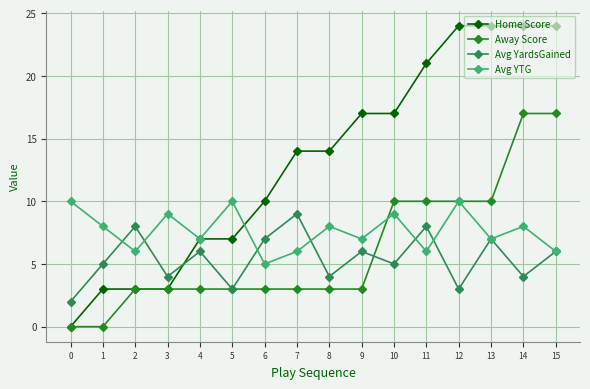

Reading left to right, list all the values displayed in this chart.

Home Score: 0=0	1=3	2=3	3=3	4=7	5=7	6=10	7=14	8=14	9=17	10=17	11=21	12=24	13=24	14=24	15=24
Away Score: 0=0	1=0	2=3	3=3	4=3	5=3	6=3	7=3	8=3	9=3	10=10	11=10	12=10	13=10	14=17	15=17
Avg YardsGained: 0=2	1=5	2=8	3=4	4=6	5=3	6=7	7=9	8=4	9=6	10=5	11=8	12=3	13=7	14=4	15=6
Avg YTG: 0=10	1=8	2=6	3=9	4=7	5=10	6=5	7=6	8=8	9=7	10=9	11=6	12=10	13=7	14=8	15=6